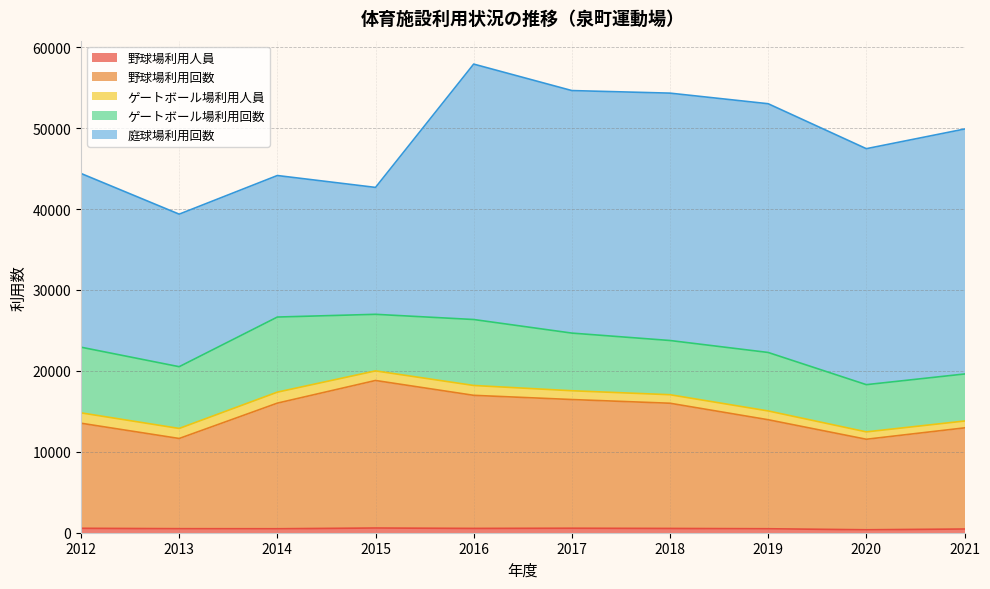

Count the number of data series in this chart.

5